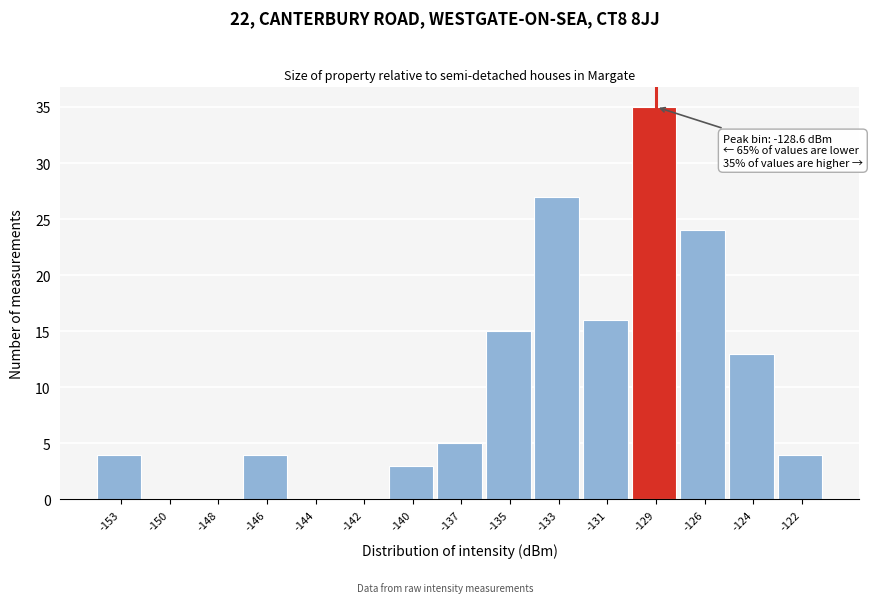

Reading left to right, extract all data points from this chart.

-153=4	-150=0	-148=0	-146=4	-144=0	-142=0	-140=3	-137=5	-135=15	-133=27	-131=16	-129=35	-126=24	-124=13	-122=4